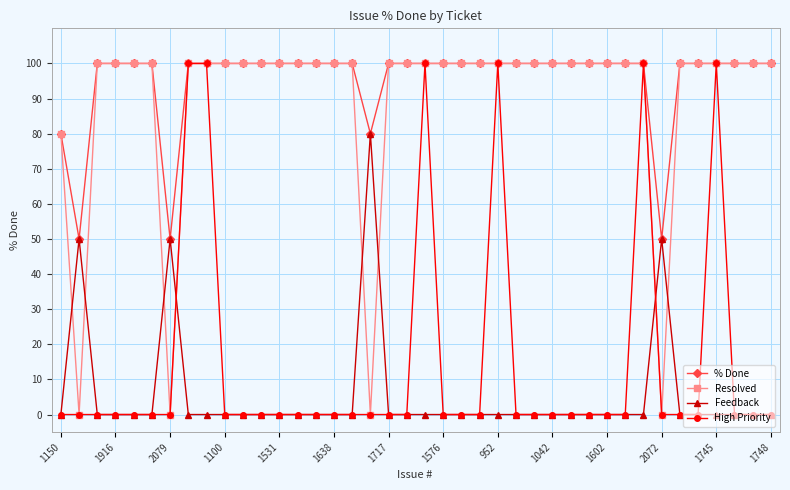

What is the maximum value shown in the chart?

100